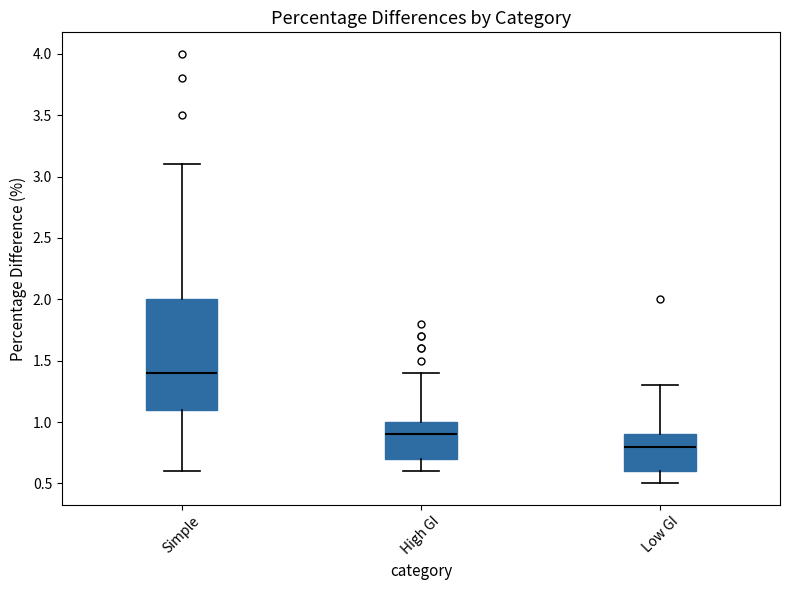

Which box is the tallest, from its lower edge to its upper edge?

Simple